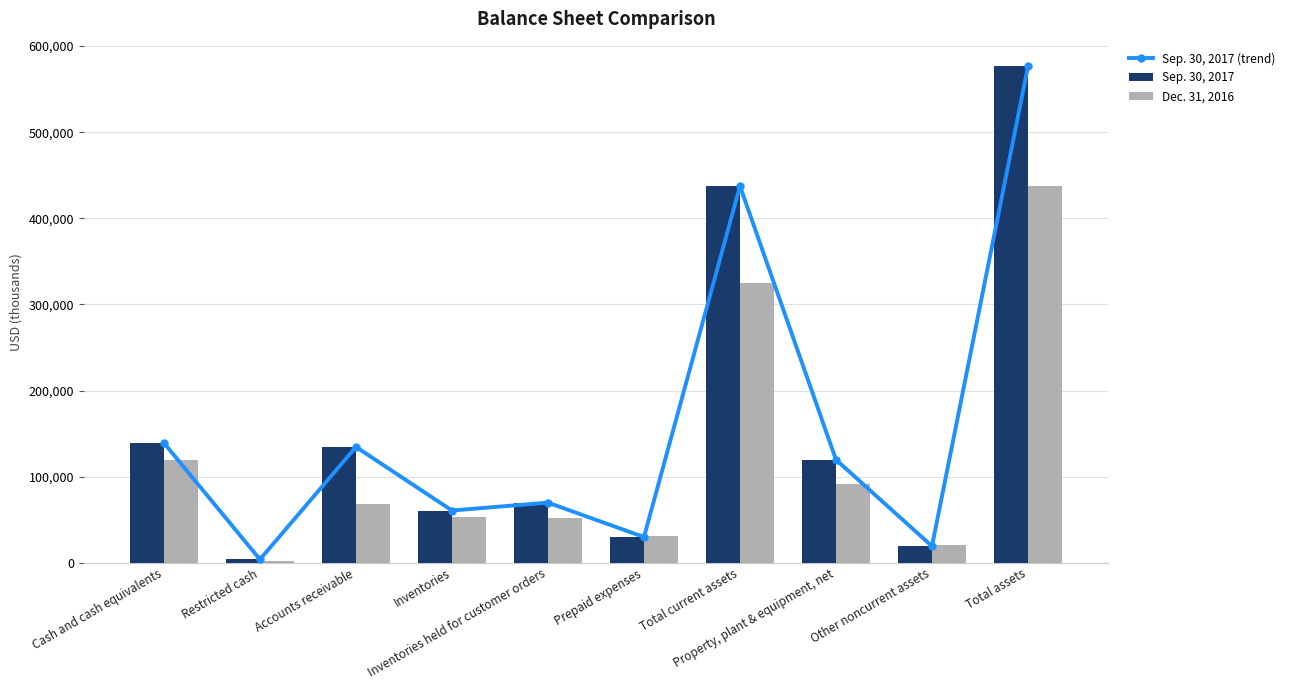

At which label does Dec. 31, 2016 reach its peak?

Total assets